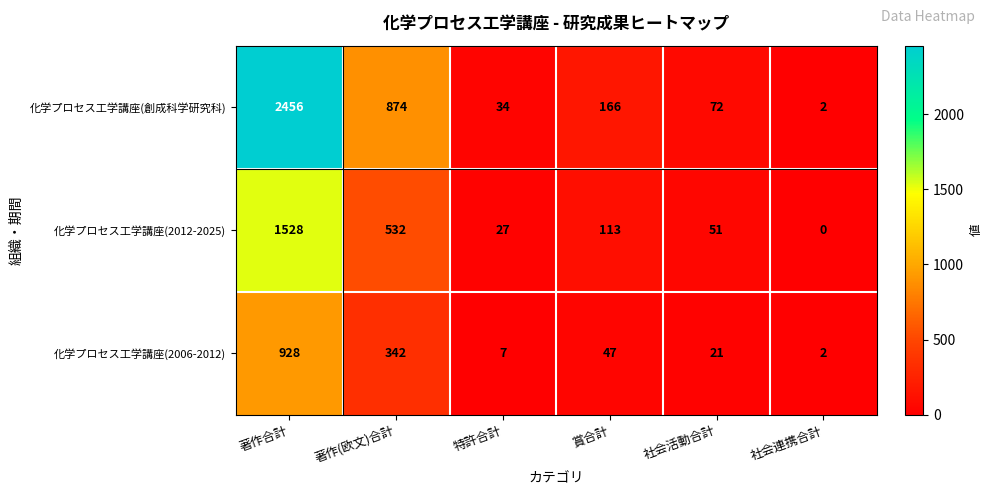

Reading left to right, what are all the values shown in this chart?

化学プロセス工学講座(創成科学研究科): 著作合計=2456	著作(欧文)合計=874	特許合計=34	賞合計=166	社会活動合計=72	社会連携合計=2
化学プロセス工学講座(2012-2025): 著作合計=1528	著作(欧文)合計=532	特許合計=27	賞合計=113	社会活動合計=51	社会連携合計=0
化学プロセス工学講座(2006-2012): 著作合計=928	著作(欧文)合計=342	特許合計=7	賞合計=47	社会活動合計=21	社会連携合計=2